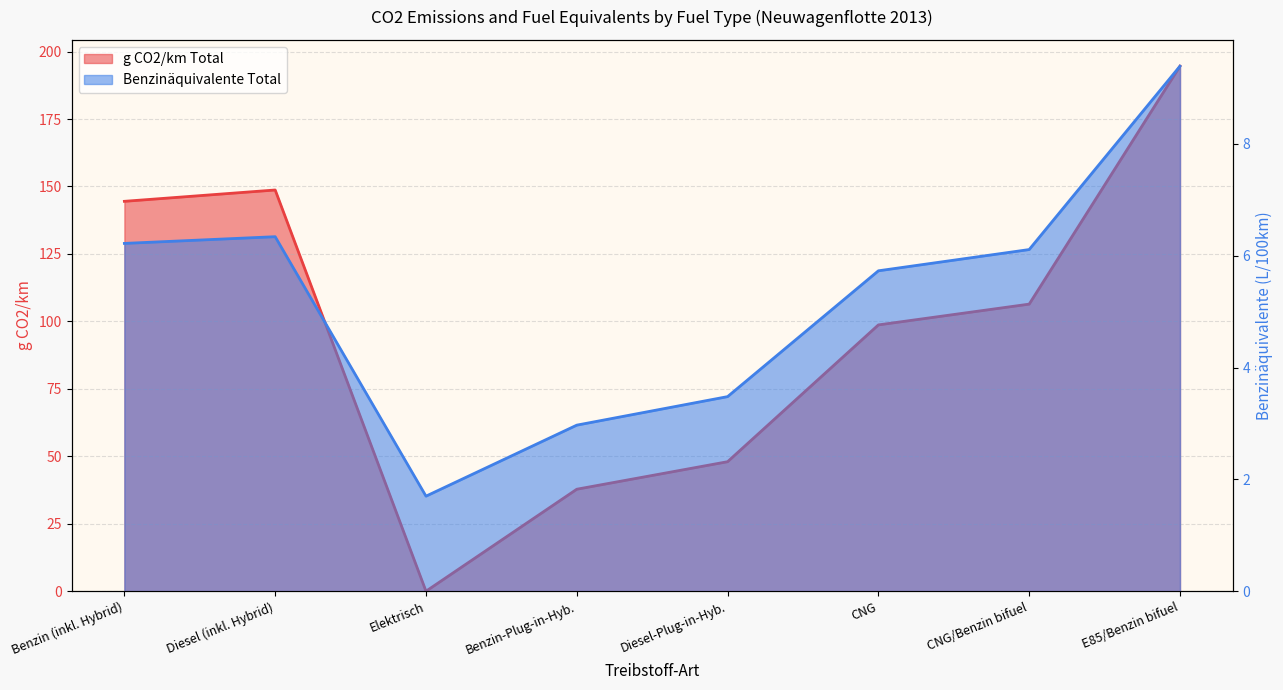

What are all the series names shown in the legend?

g CO2/km Total, Benzinäquivalente Total